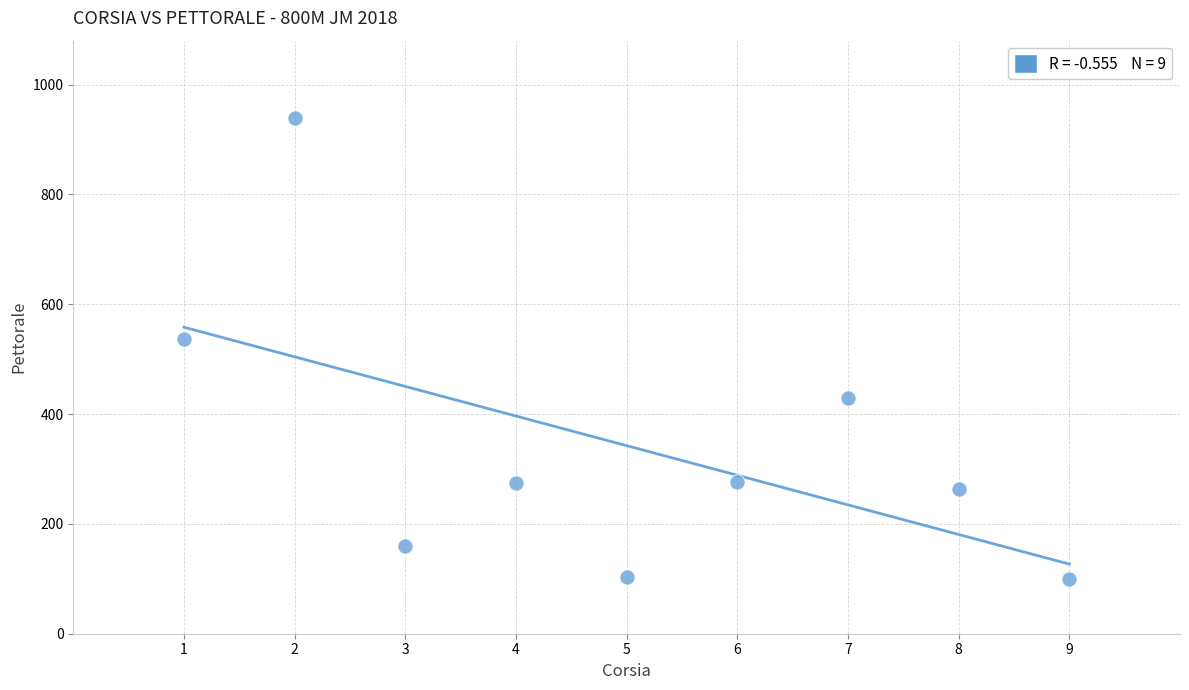

What Y value in the scatter plot is closest to 519?

537